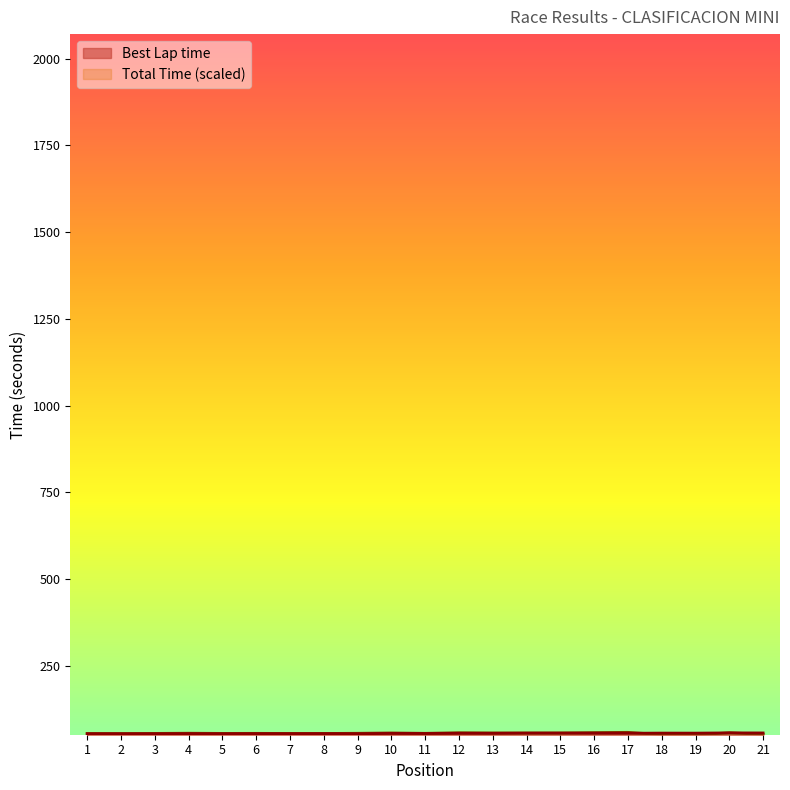

What is the value of the Best Lap time point at the 20th from the left?

56.4